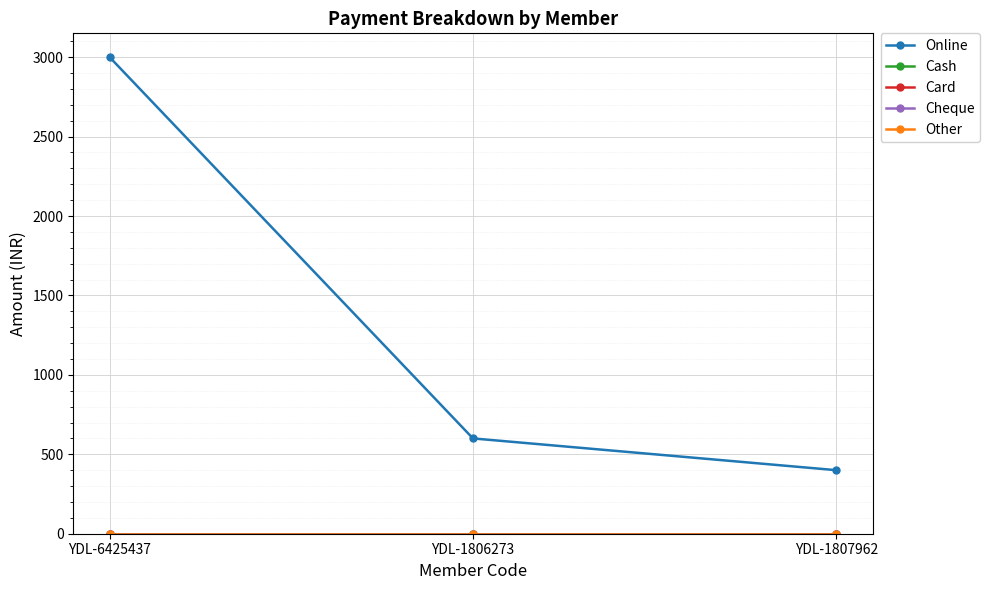

Rank the series at YDL-6425437 from highest to lowest value.

Online, Cash, Card, Cheque, Other